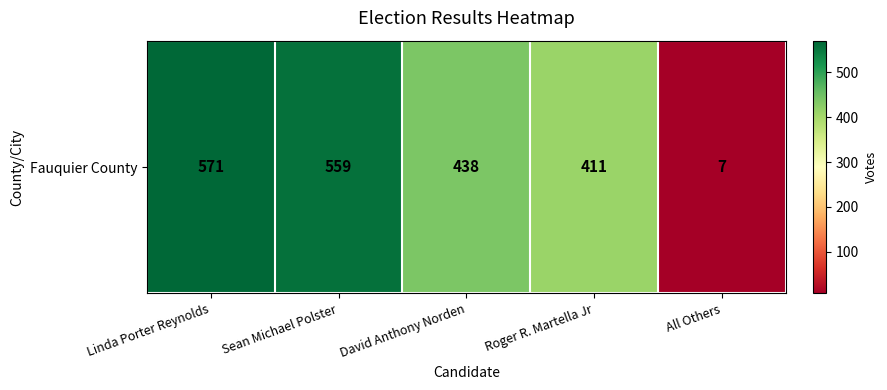

The value at Sean Michael Polster is 559. True or false?

True